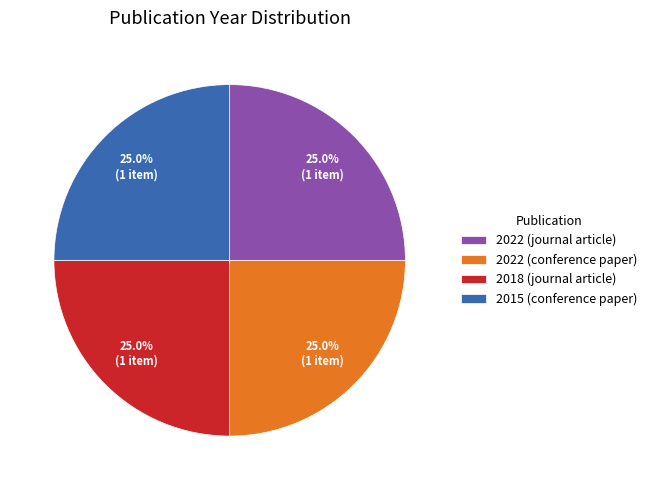

To the nearest percent, what is the average slice percentage?

25%